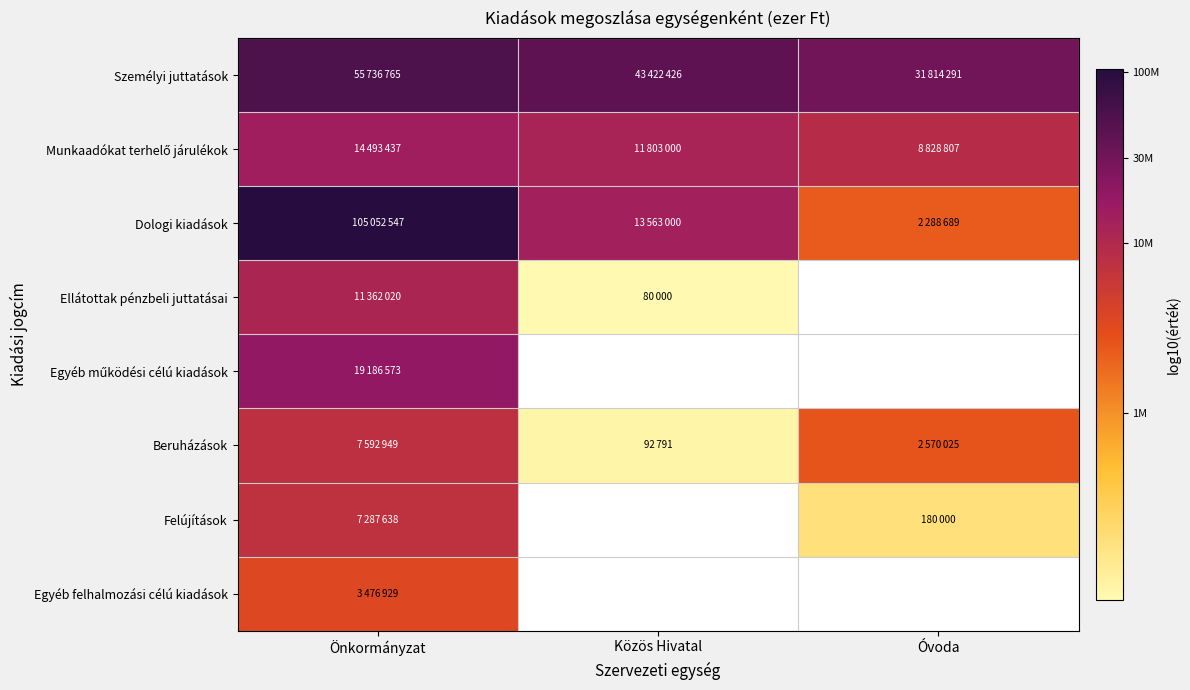

What is the difference between the highest and lowest values at Önkormányzat?

1.5